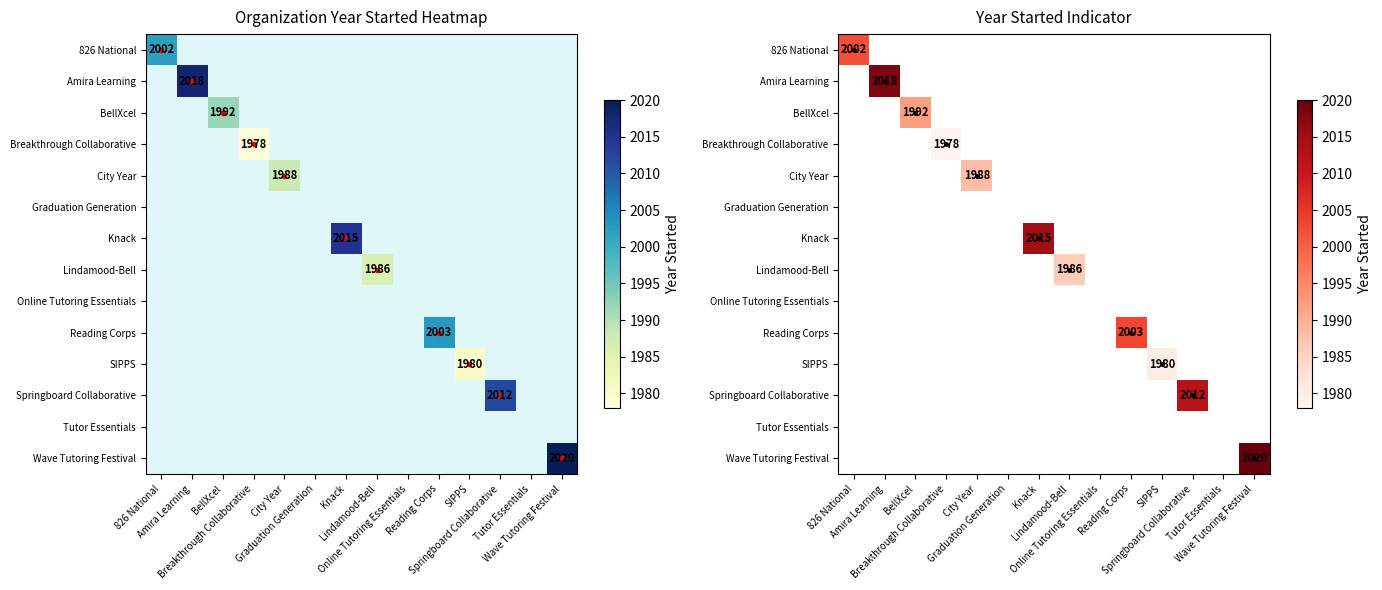

Which category has the highest value across all series?

Wave Tutoring Festival